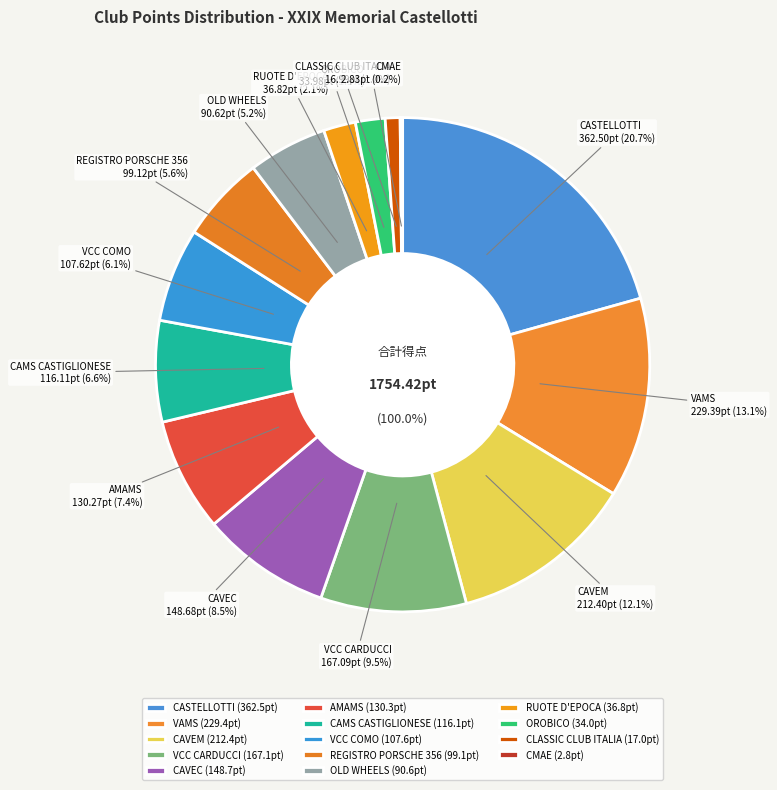

How many segments does this pie chart have?

14